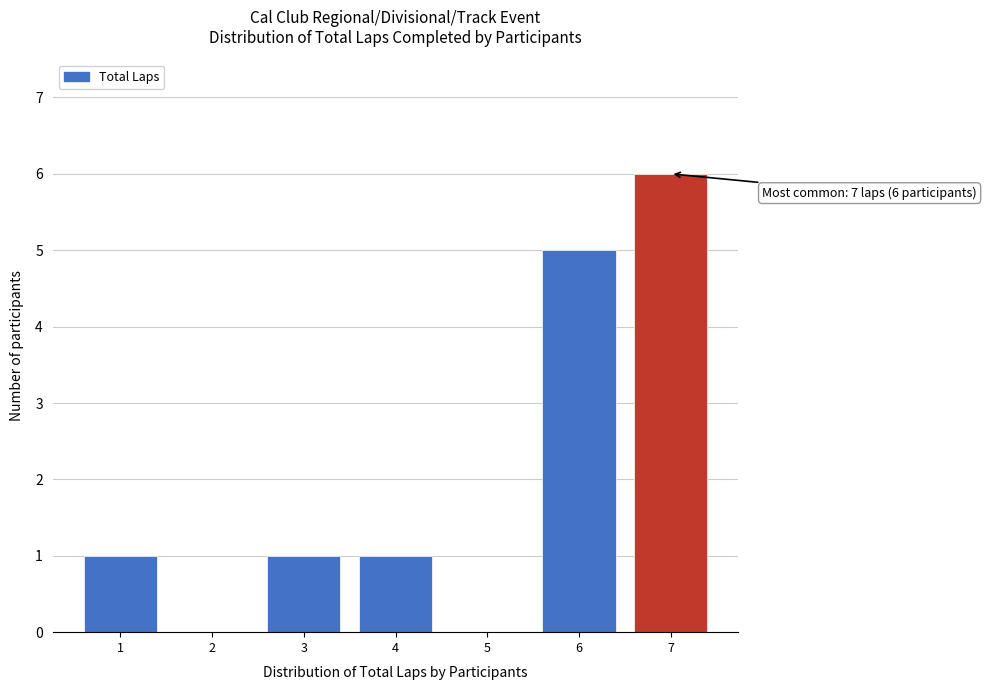

Which range on the x-axis has the tallest bar?

6.5 to 7.5